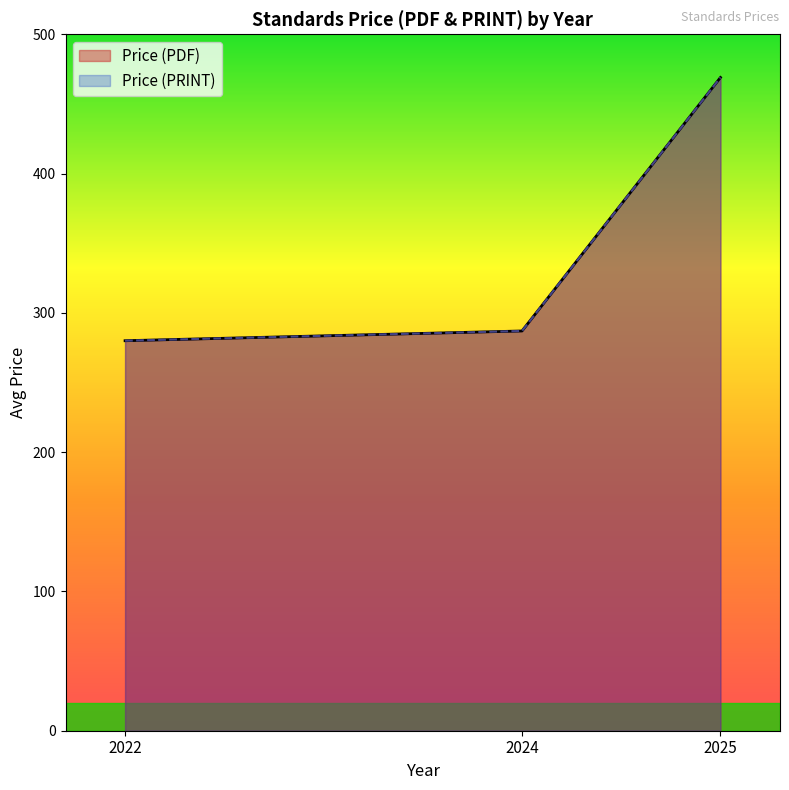

At which label is Price (PRINT) closest to 315?

2024